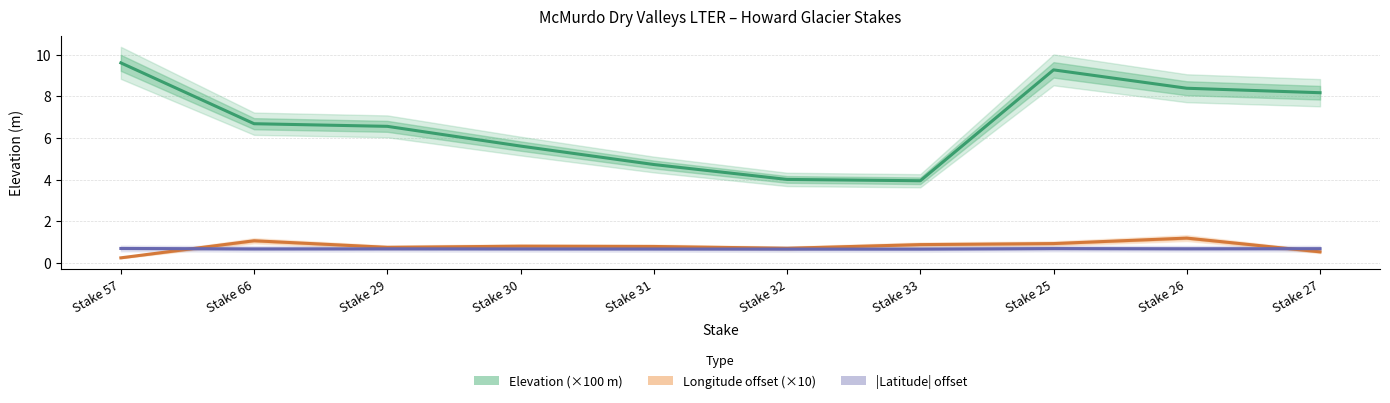

What is the total value across all series at Stake 66?

8.4